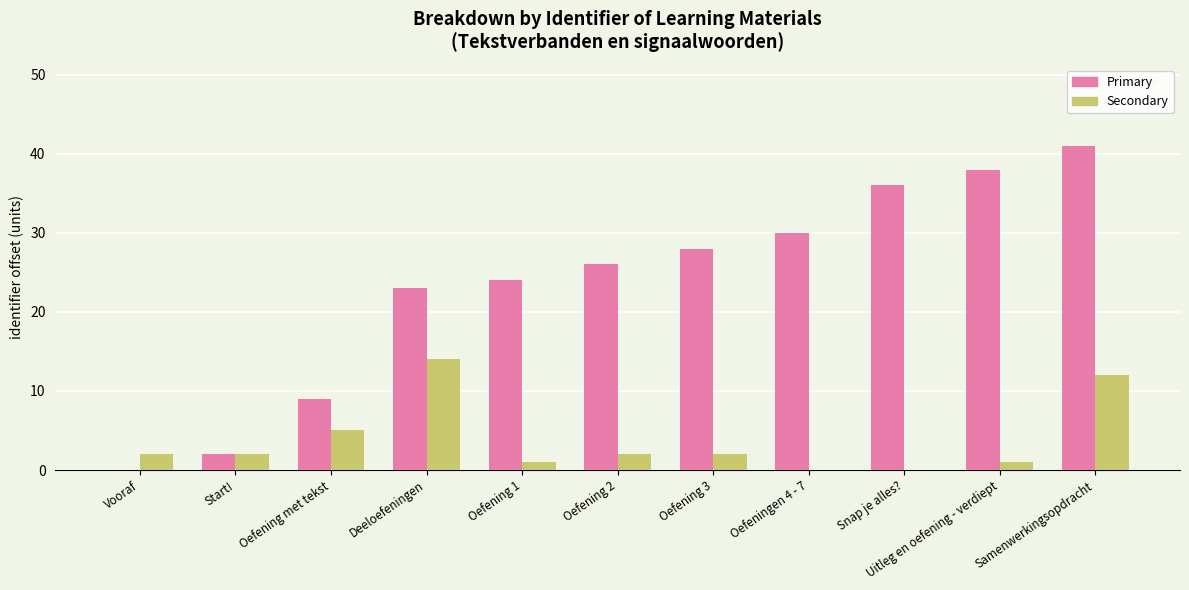

What is the maximum value shown in the chart?

41